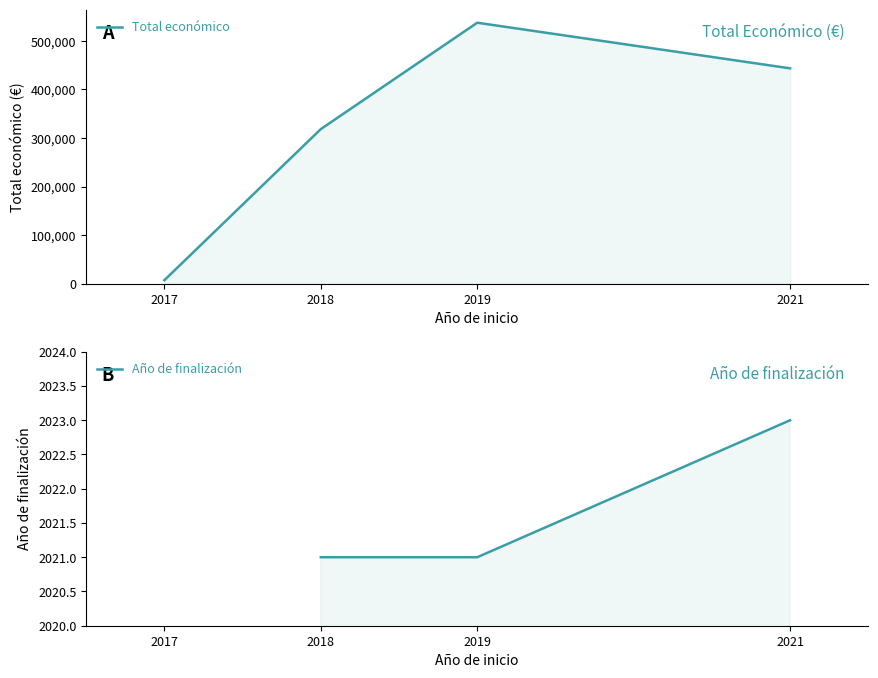

What are all the series names shown in the legend?

Total económico, Año de finalización